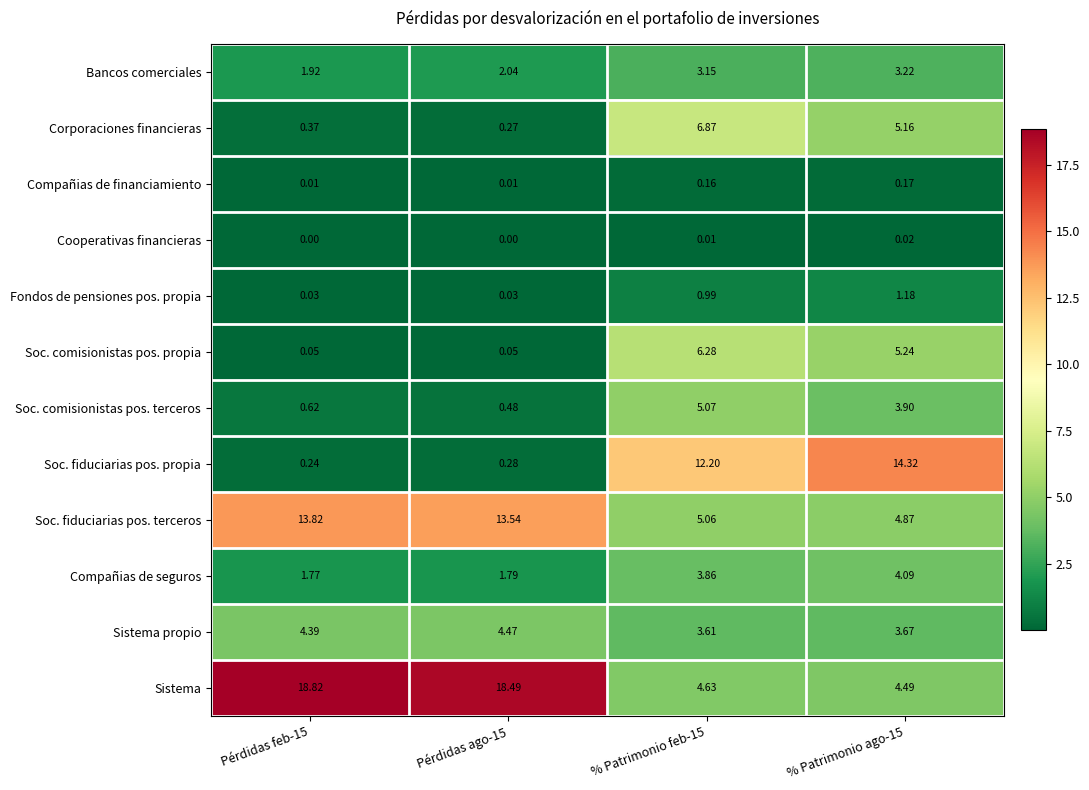

What is the total value across all series at % Patrimonio feb-15?

51.9